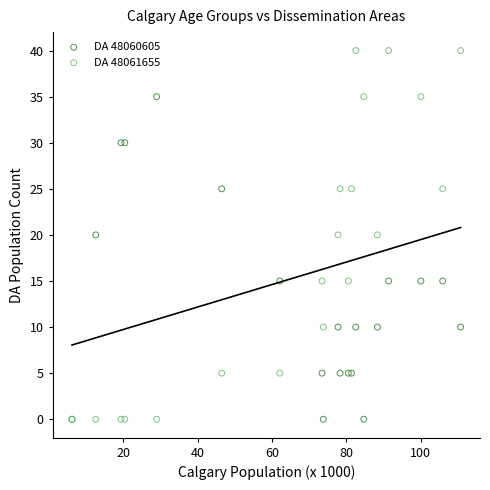

Which series has the widest spread of Y values?

DA 48061655